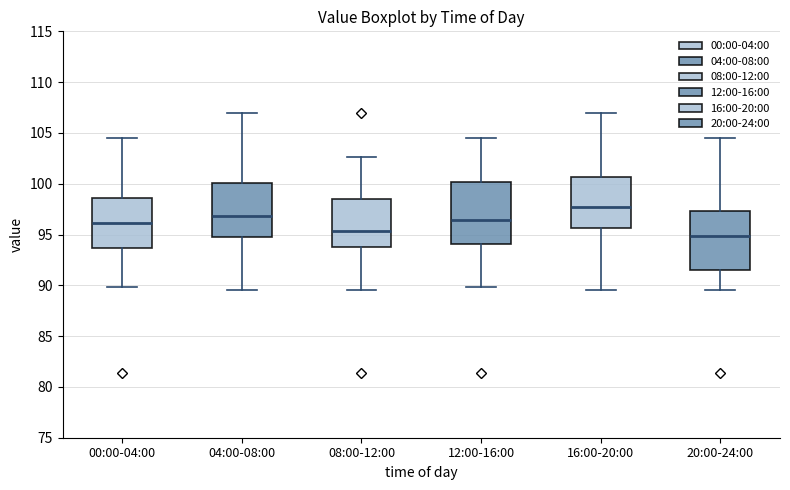

Which box has the highest median line?

16:00-20:00